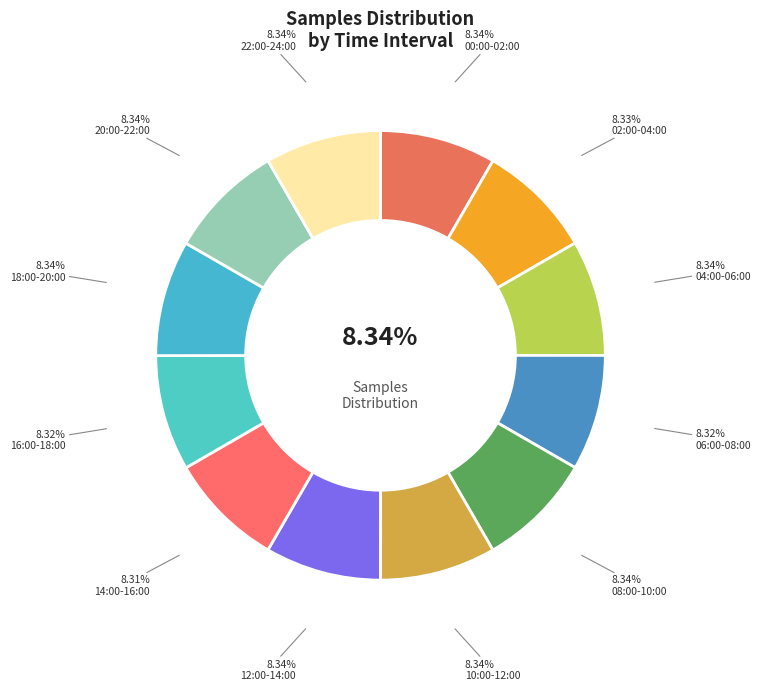

Does 28 account for over 50% of the chart?

No